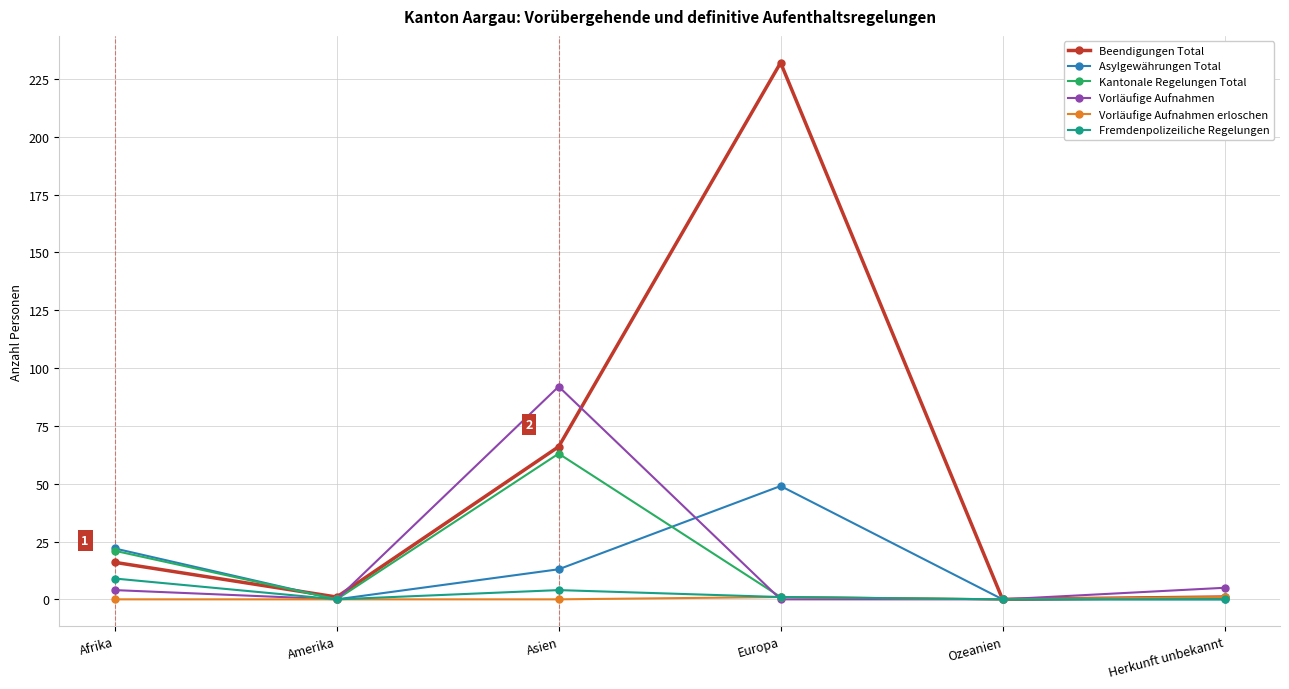

Which series has the largest total across all categories?

Beendigungen Total